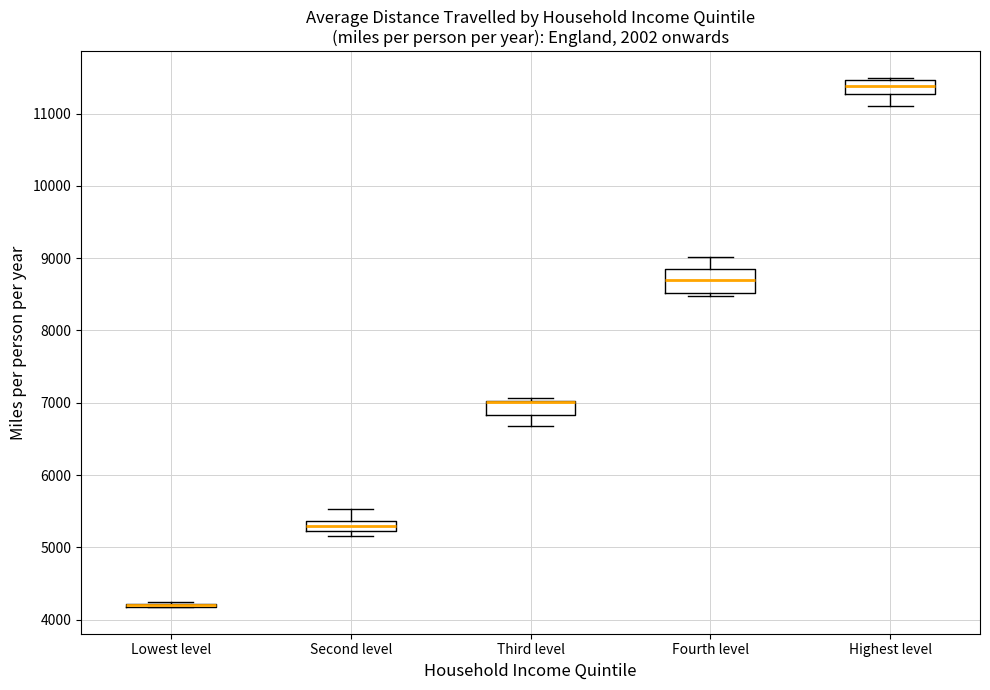

Comparing the boxes themselves (not the whiskers), which one is the tallest?

Fourth level